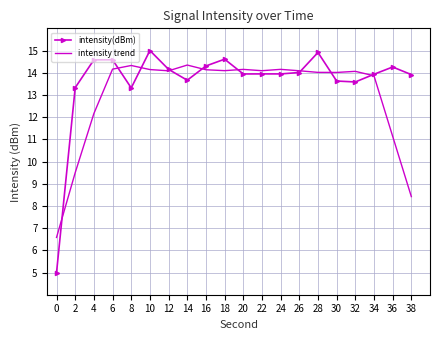

What is the greatest value displayed?

15.0